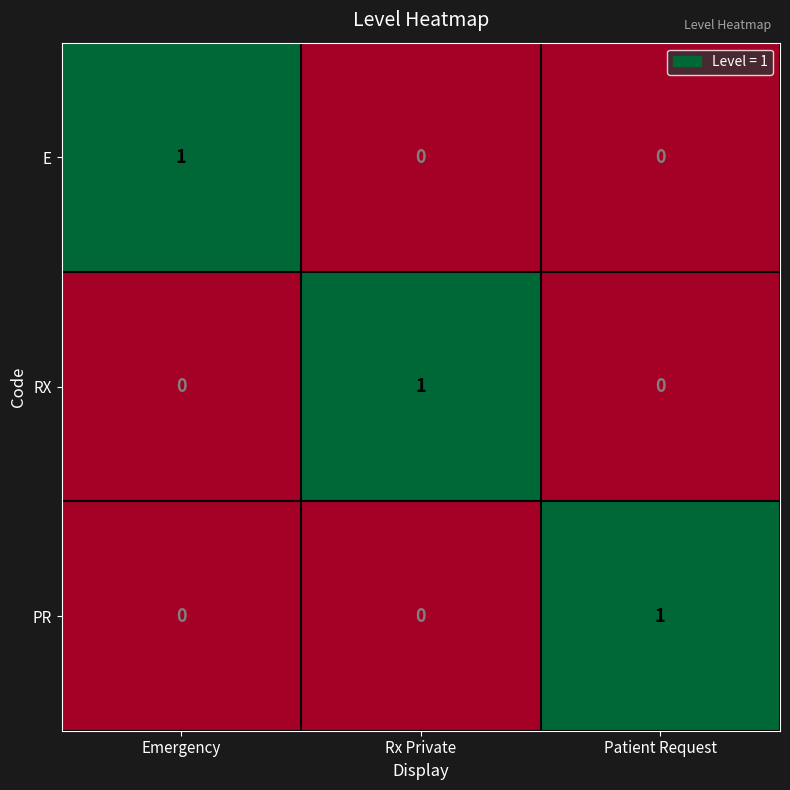

How many E values are between 0 and 1?

3